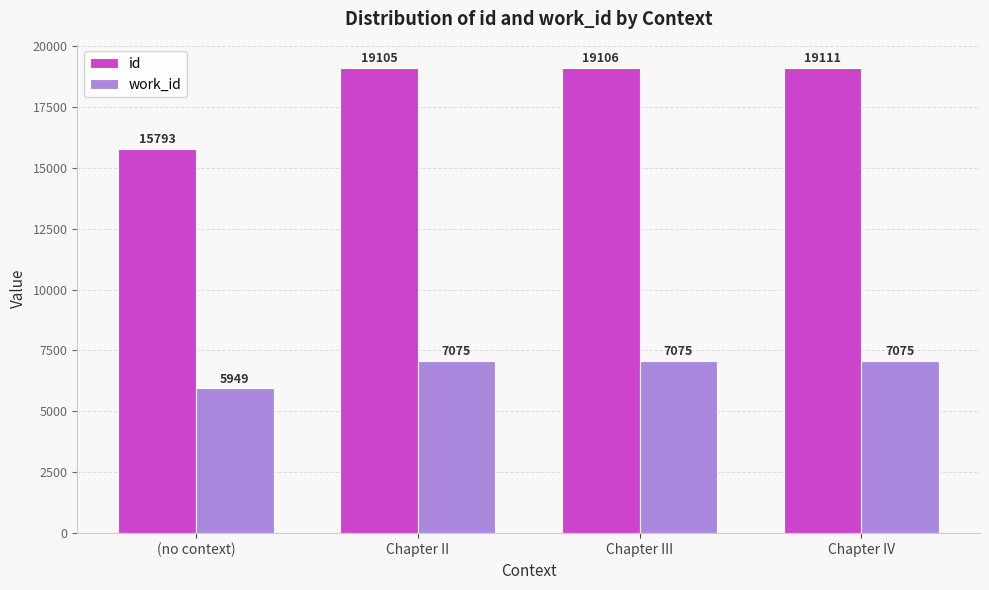

What are all the series names shown in the legend?

id, work_id